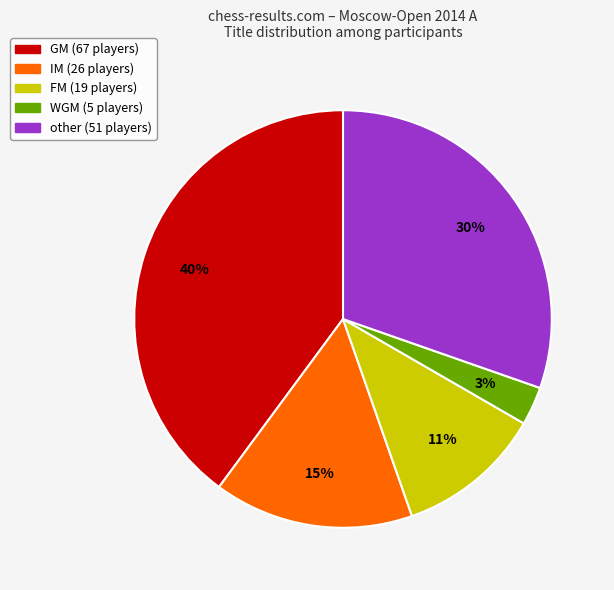

What is the largest slice in the pie chart?

GM